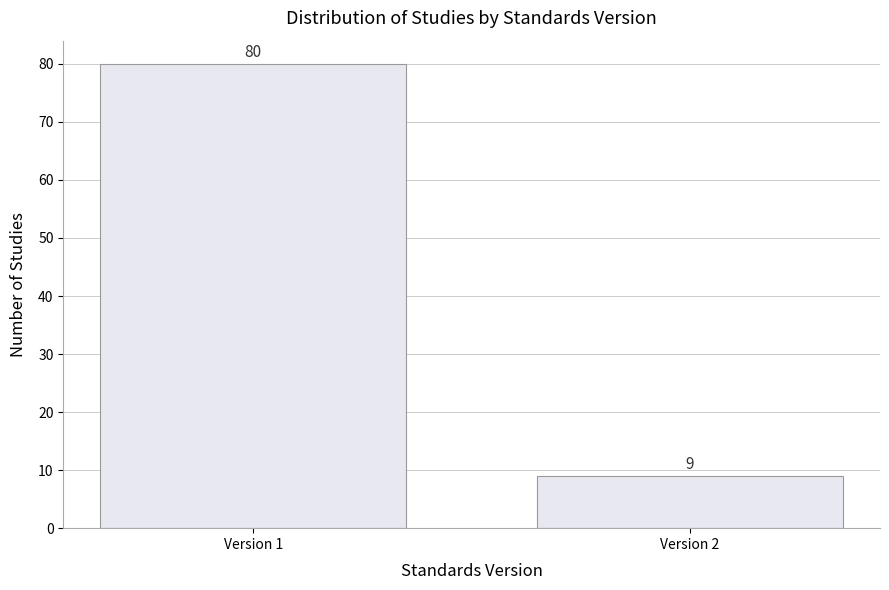

Reading left to right, list all the values displayed in this chart.

80	9